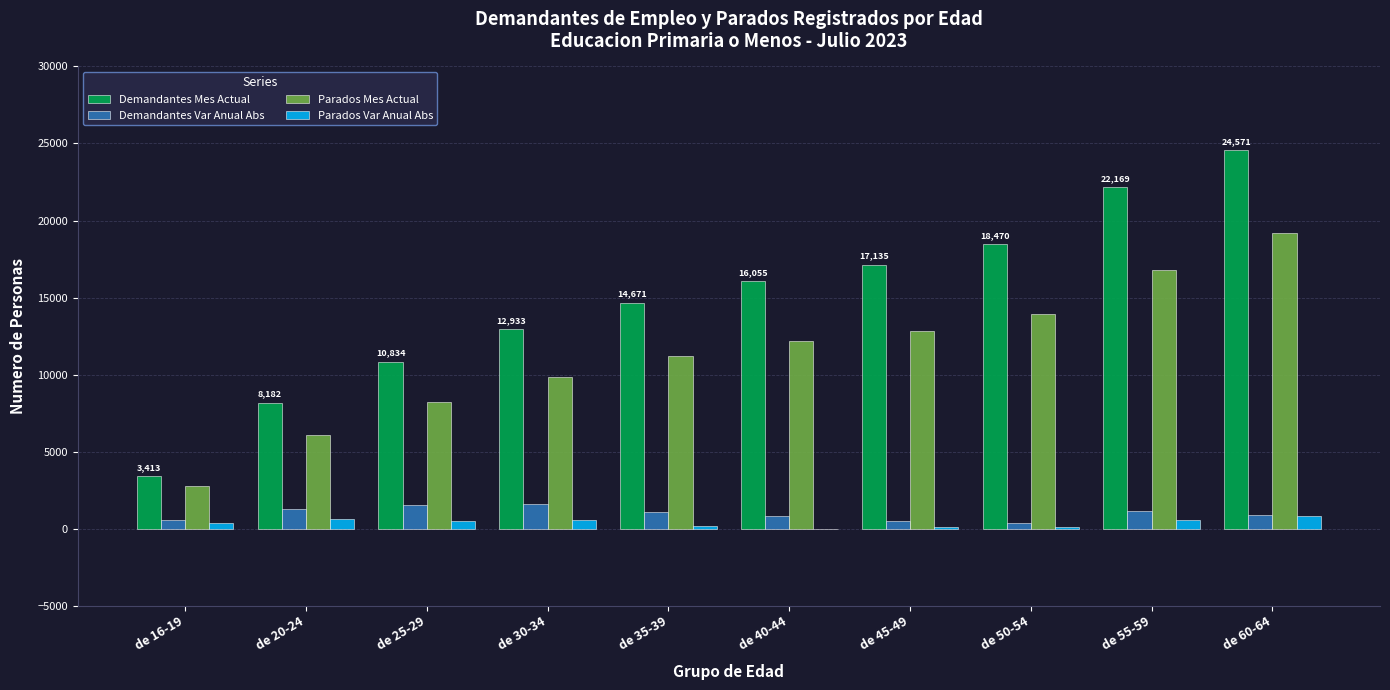

What is the greatest value displayed?

24571